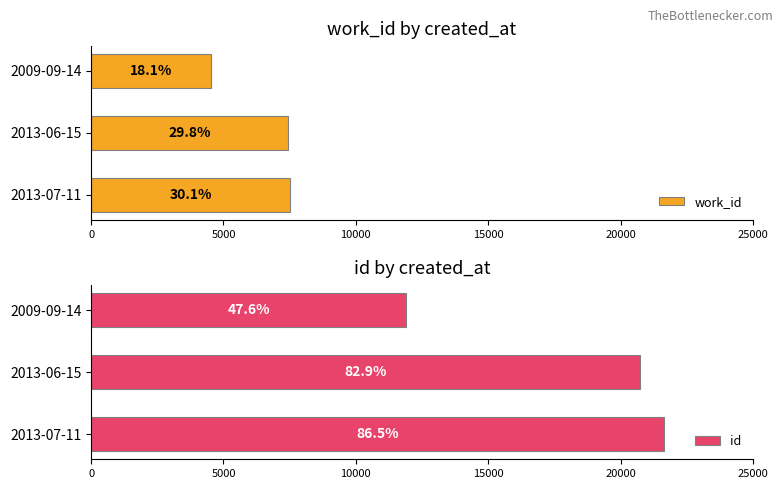

Count the number of categories in the chart.

3